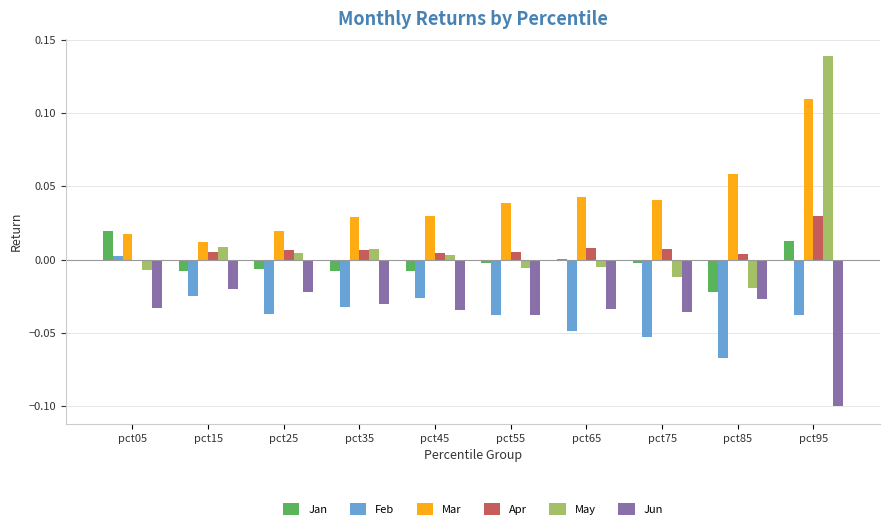

Which series has the widest spread of values?

May